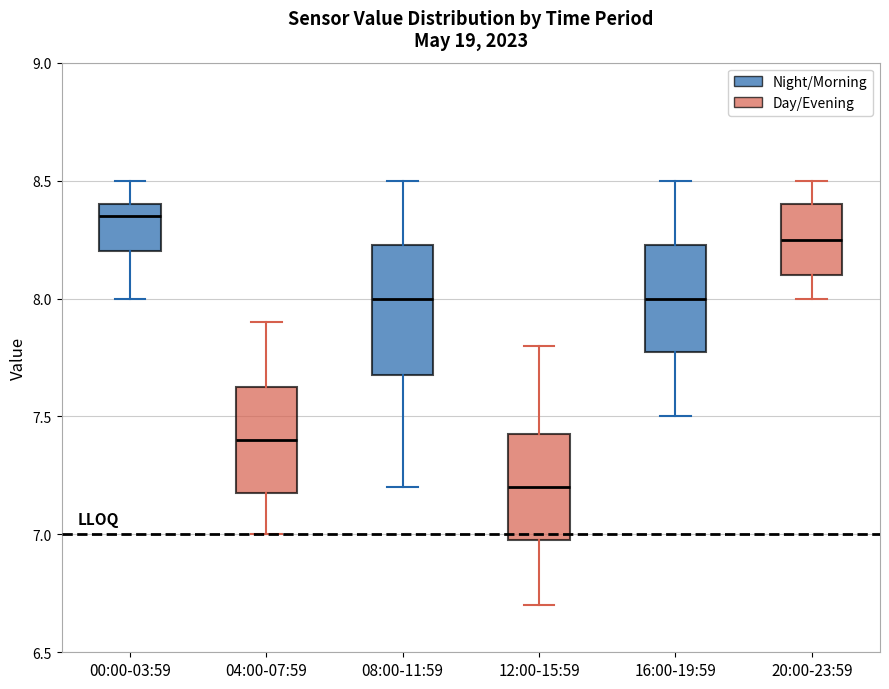

Reading left to right, transcribe this box plot: for each box, give where its median line is, the range the box spans, and where its two whiskers end, as read against the y-axis. The values are not printed on the chart, so give them approximately, as read against the axis.

00:00-03:59: median 8.35, box 8.20 to 8.40, whiskers 8.00 to 8.50
04:00-07:59: median 7.40, box 7.20 to 7.65, whiskers 7.00 to 7.90
08:00-11:59: median 8.00, box 7.70 to 8.25, whiskers 7.20 to 8.50
12:00-15:59: median 7.20, box 7.00 to 7.45, whiskers 6.70 to 7.80
16:00-19:59: median 8.00, box 7.80 to 8.25, whiskers 7.50 to 8.50
20:00-23:59: median 8.25, box 8.10 to 8.40, whiskers 8.00 to 8.50